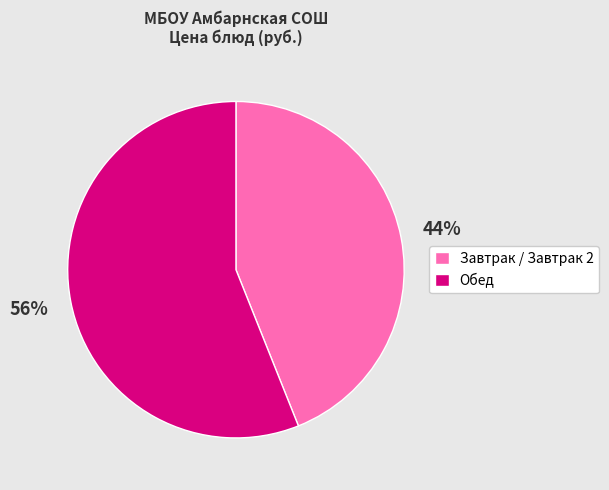

Rank the categories by value from highest to lowest.

Обед, Завтрак / Завтрак 2